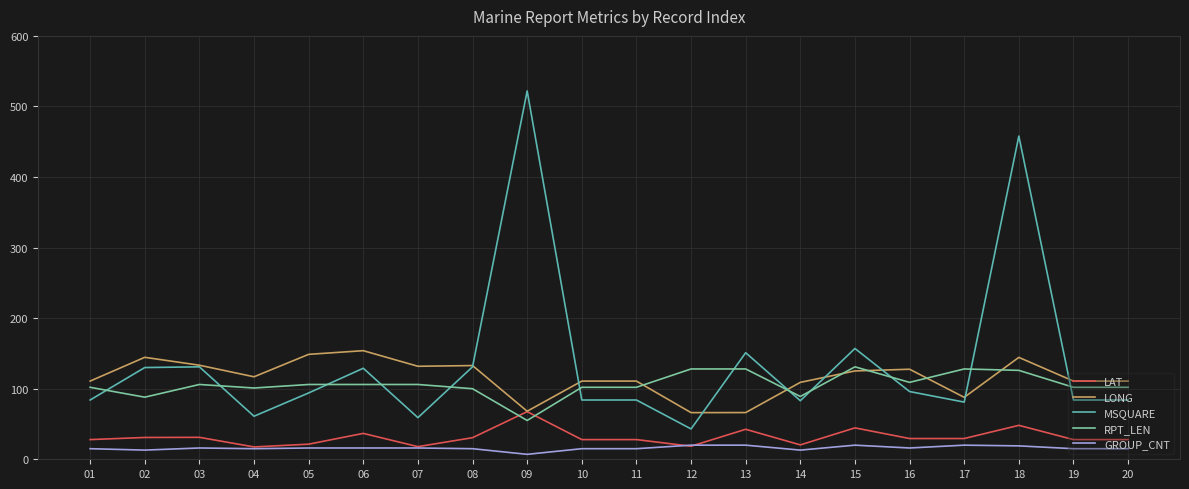

True or false: LAT has a value of 30.9 at 02.

True